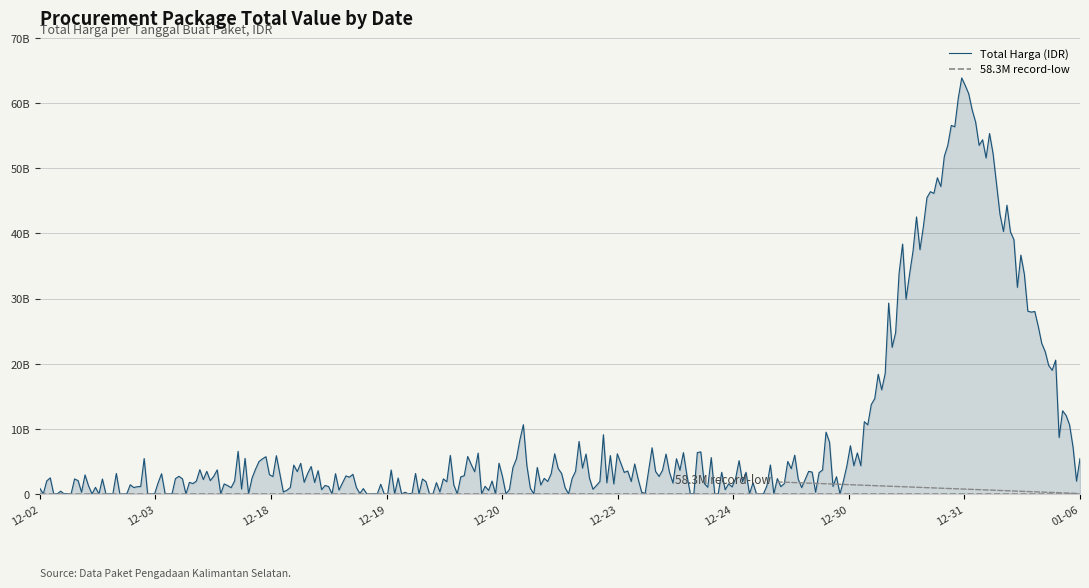

Count the number of data series in this chart.

1